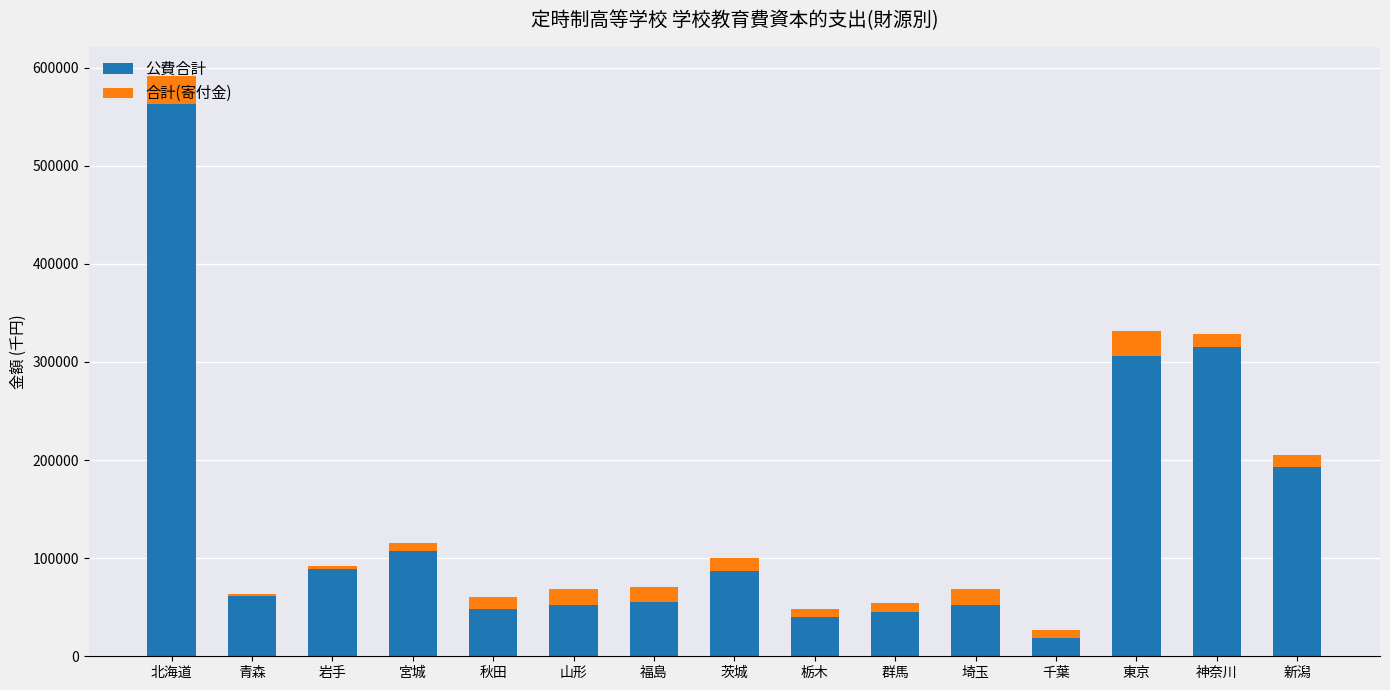

At which category is the sum across all series the highest?

北海道